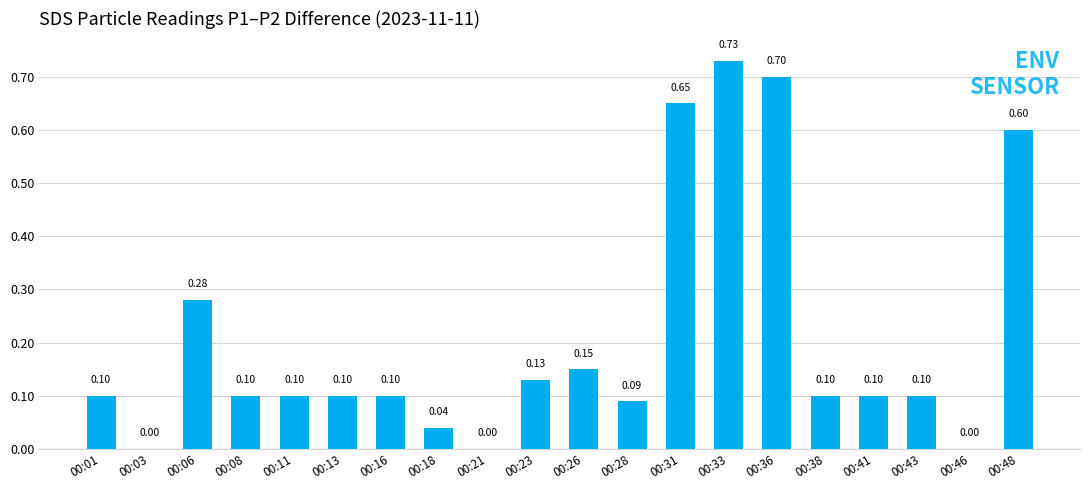

What is the sum of all values?

4.2